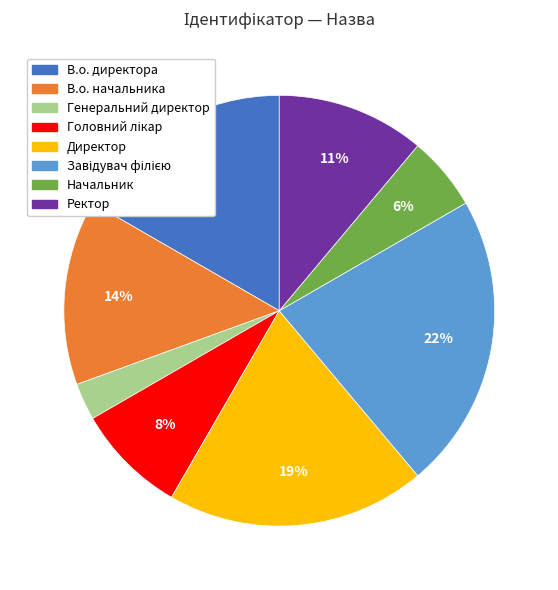

To the nearest percent, what is the difference between the Генеральний директор and В.о. директора slice percentages?

14%